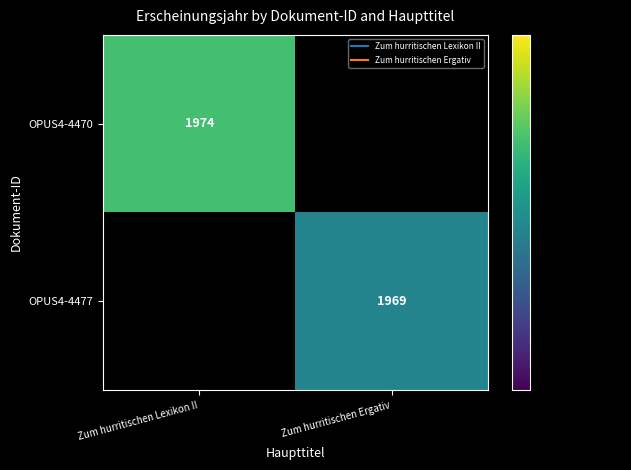

List the labels in order of OPUS4-4477 value, largest first.

Zum hurritischen Ergativ, Zum hurritischen Lexikon II